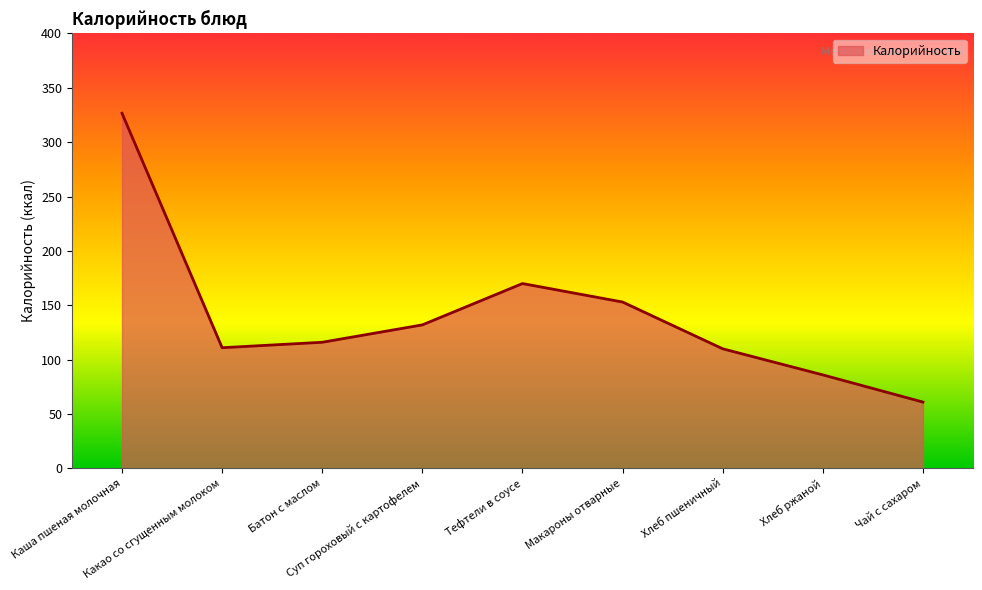

What is the difference between the second highest and second lowest values?

84.0